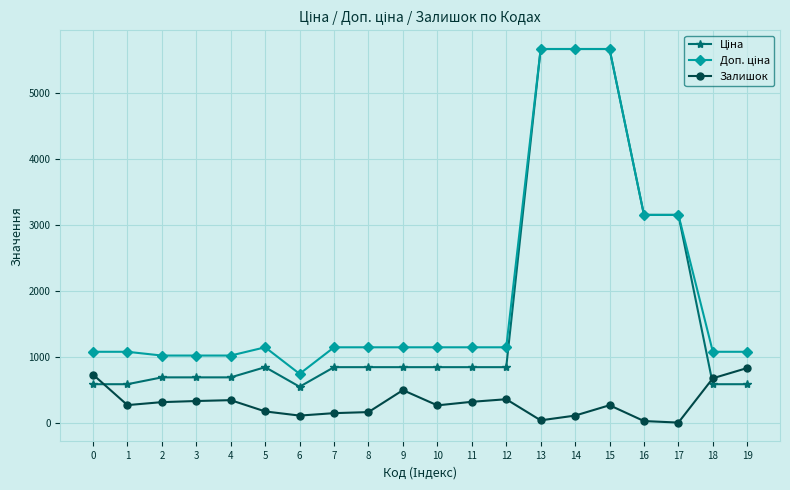

What is the total value across all series at 5?

2175.2